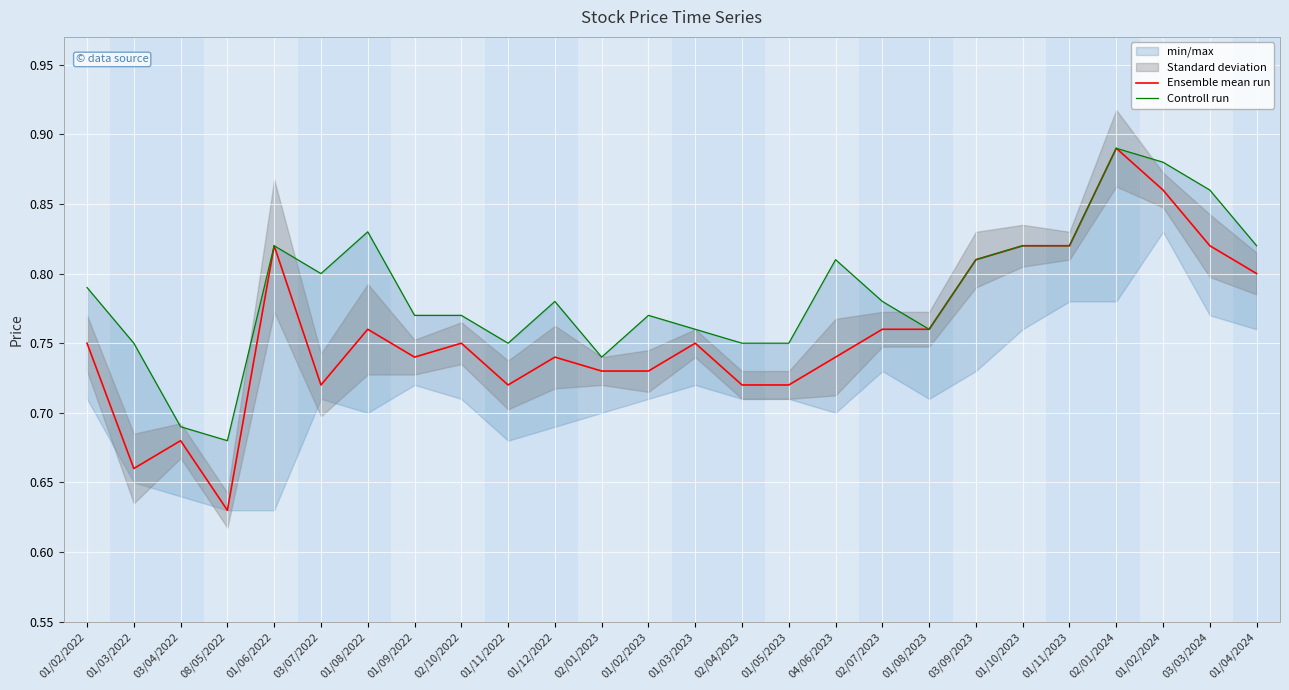

Where is Ensemble mean run nearest to the value 0?

08/05/2022